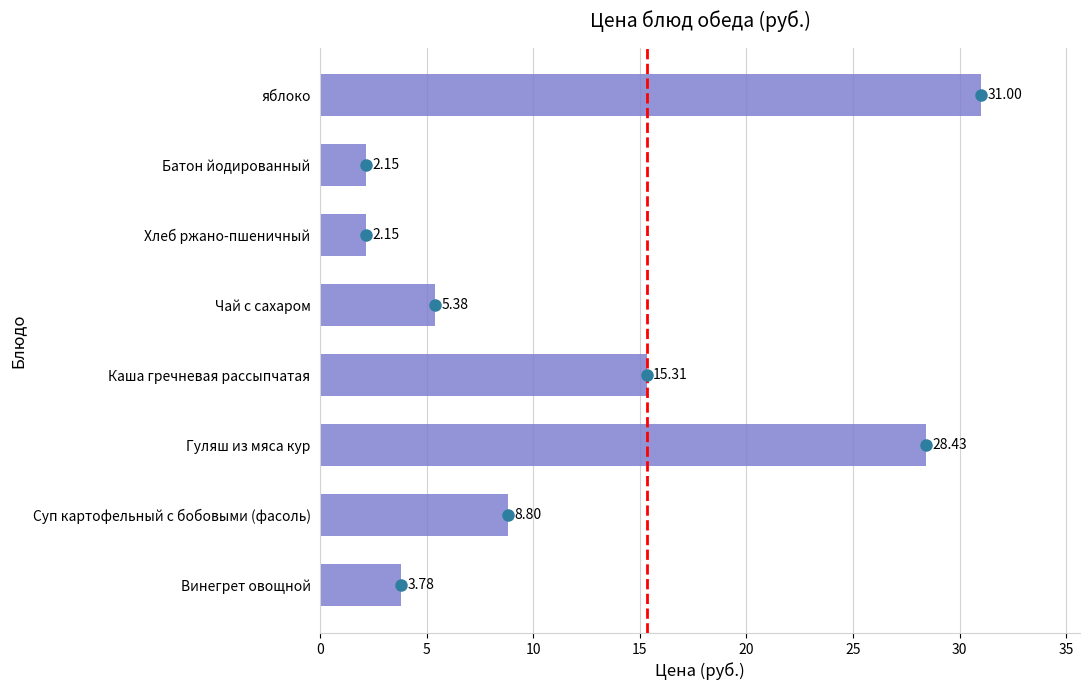

How many data points are less than 8?

4